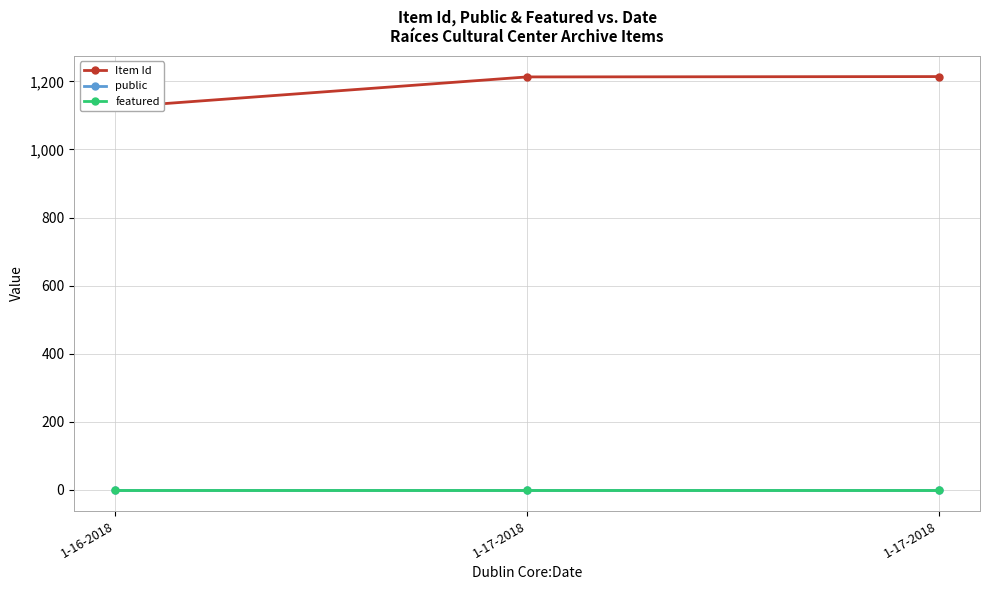

Reading left to right, extract all data points from this chart.

Item Id: 1124	1213	1214
public: 1	1	1
featured: 0	0	0